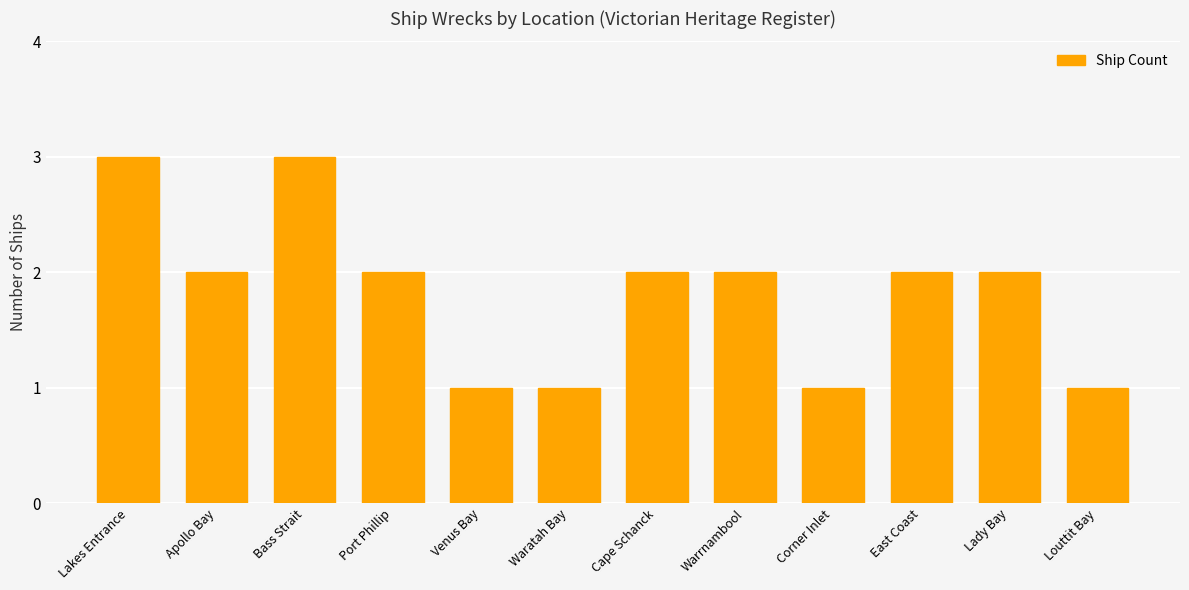

Is it true that the value at Bass Strait is 3?

True